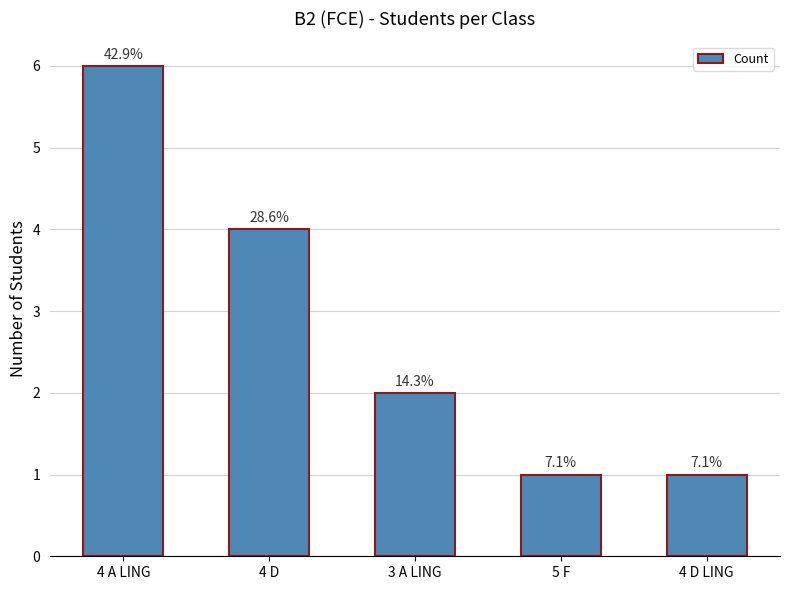

How many bars are there in total?

5